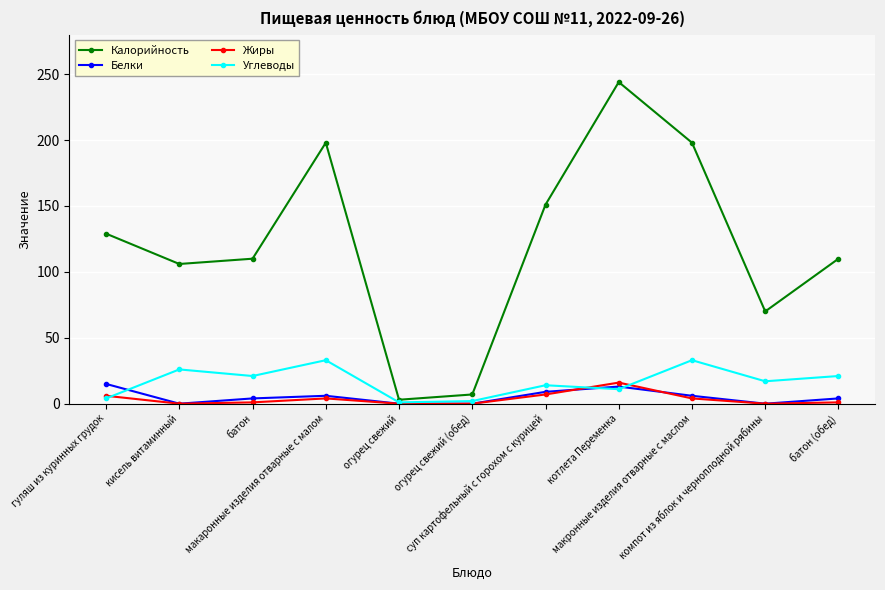

What is the sum of the Белки values at котлета Переменка and суп картофельный с горохом с курицей?

22